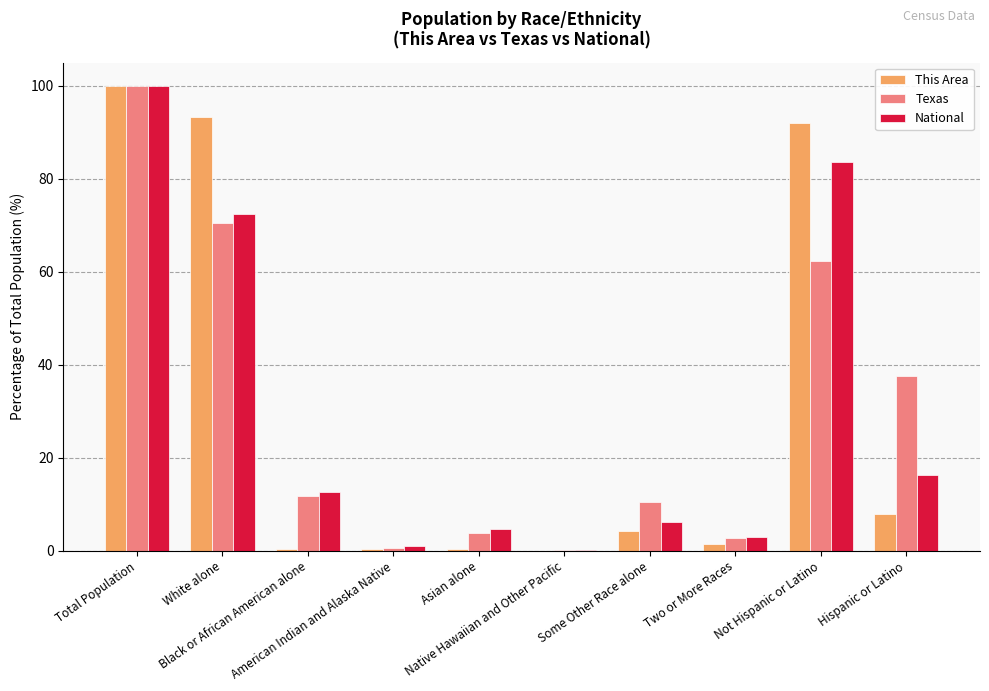

What is the maximum value for National?

100.0